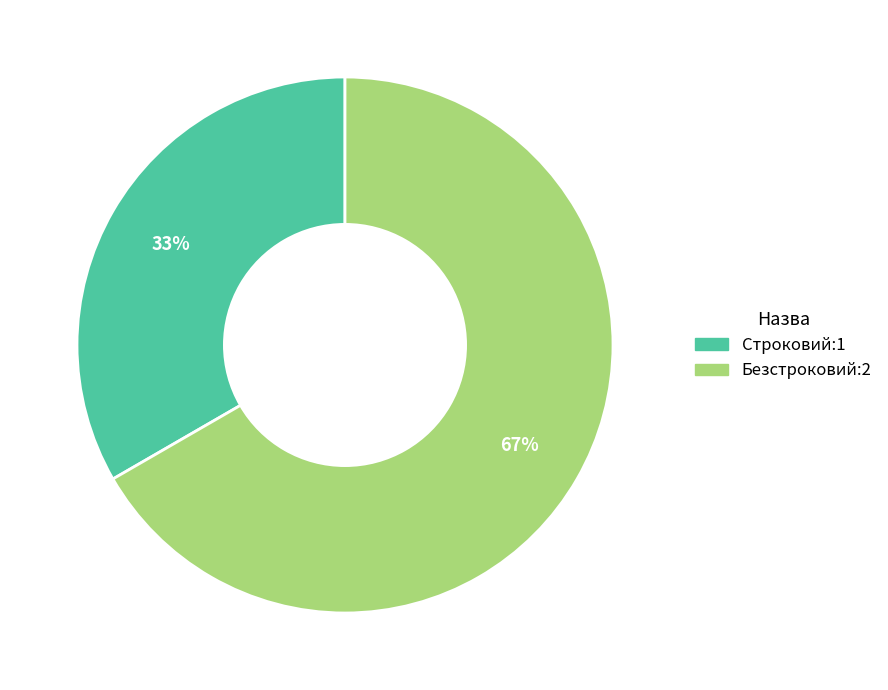

Rank the categories by value from highest to lowest.

Безстроковий, Строковий